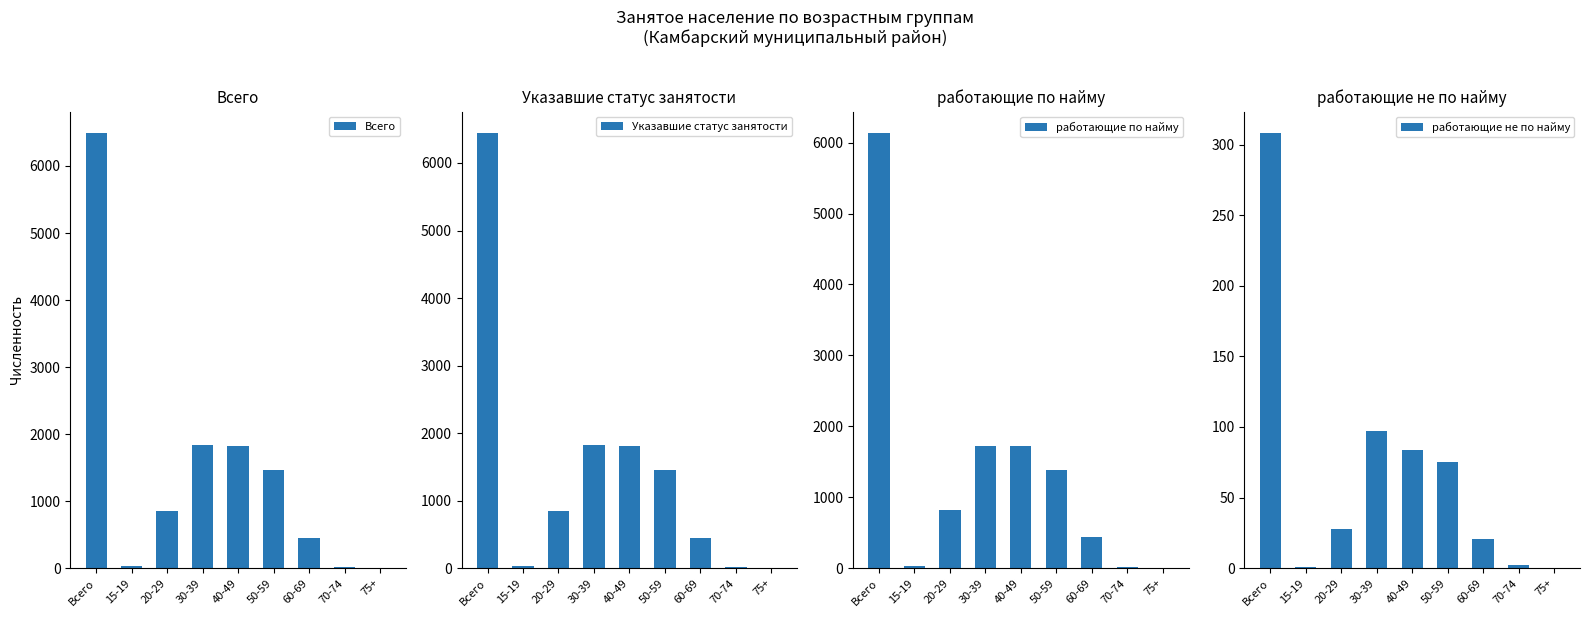

What is the difference between the Всего values at Всего and 75+?

6484